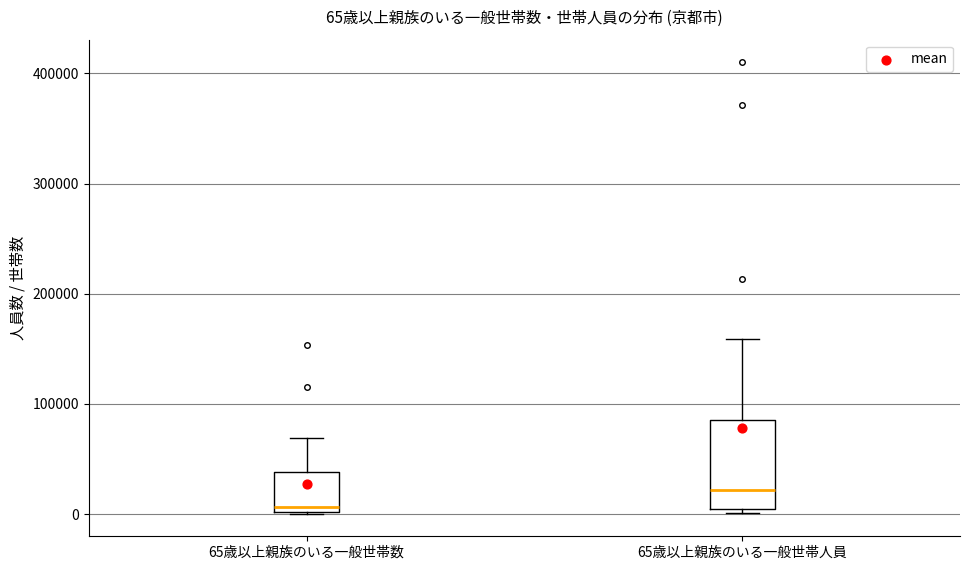

Which box's median line is the lowest?

65歳以上親族のいる一般世帯数